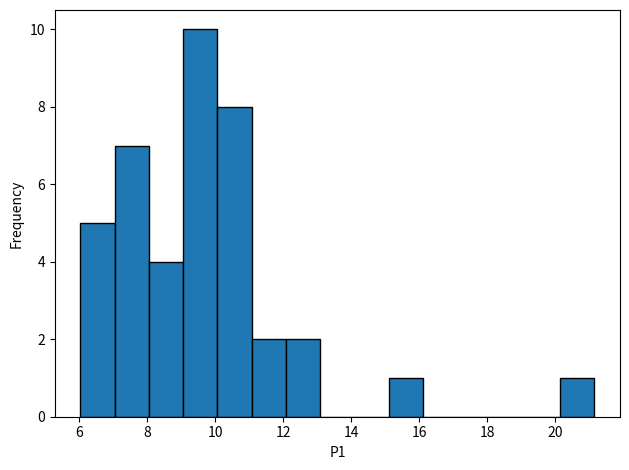

What is the height of the bar covering 20.2 to 21.2 on the x-axis? Neither the bar edges nor the heights are printed on the chart, so give them approximately, as read against the axes.

1